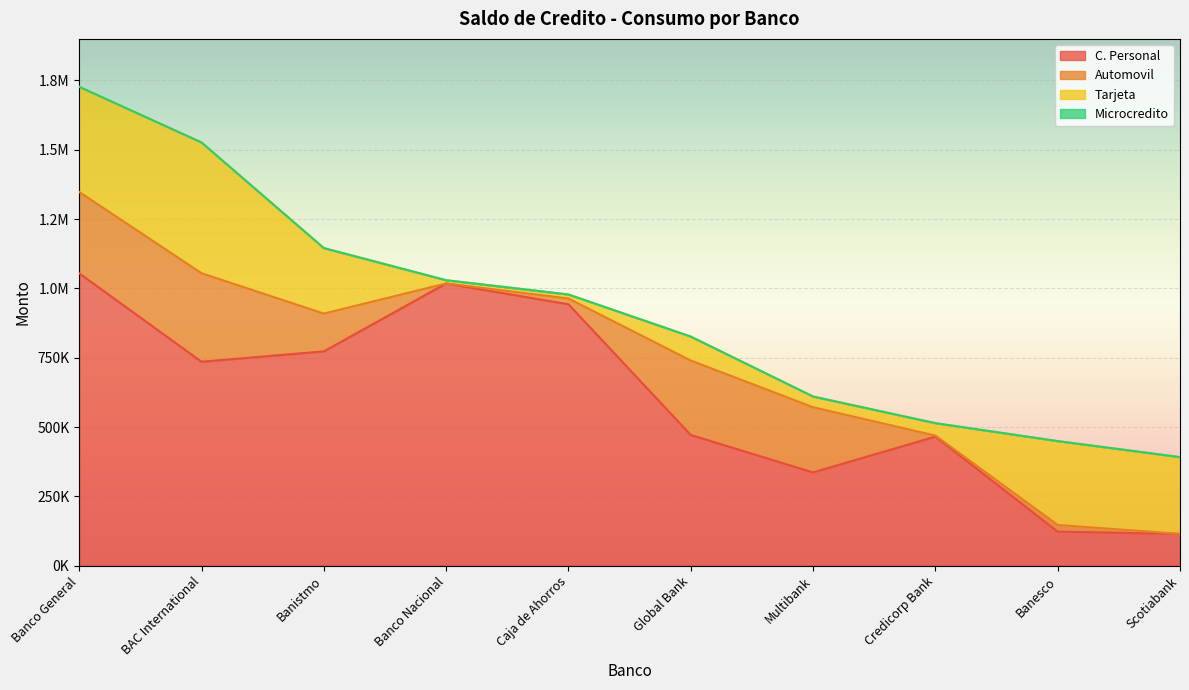

What is the value of the Tarjeta point at the 5th from the left?

14420.5